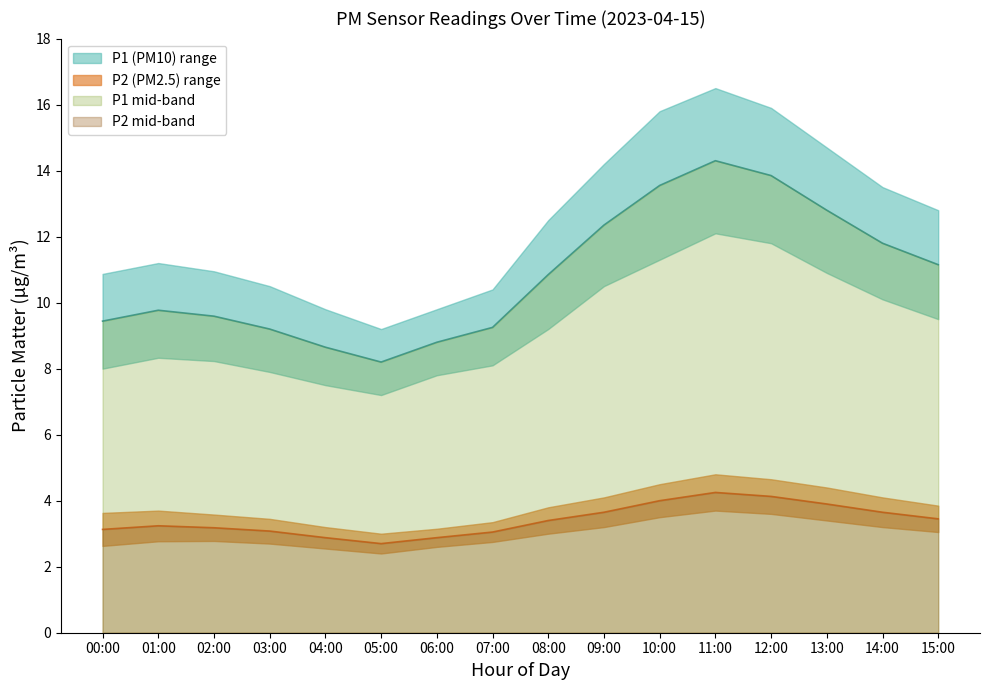

What is the total value across all series at 14:00?

46.4